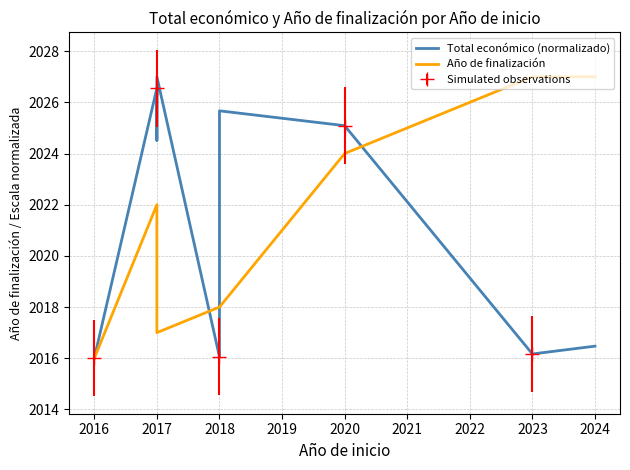

Is it true that Simulated observations equals 901.4 at 2020?

False